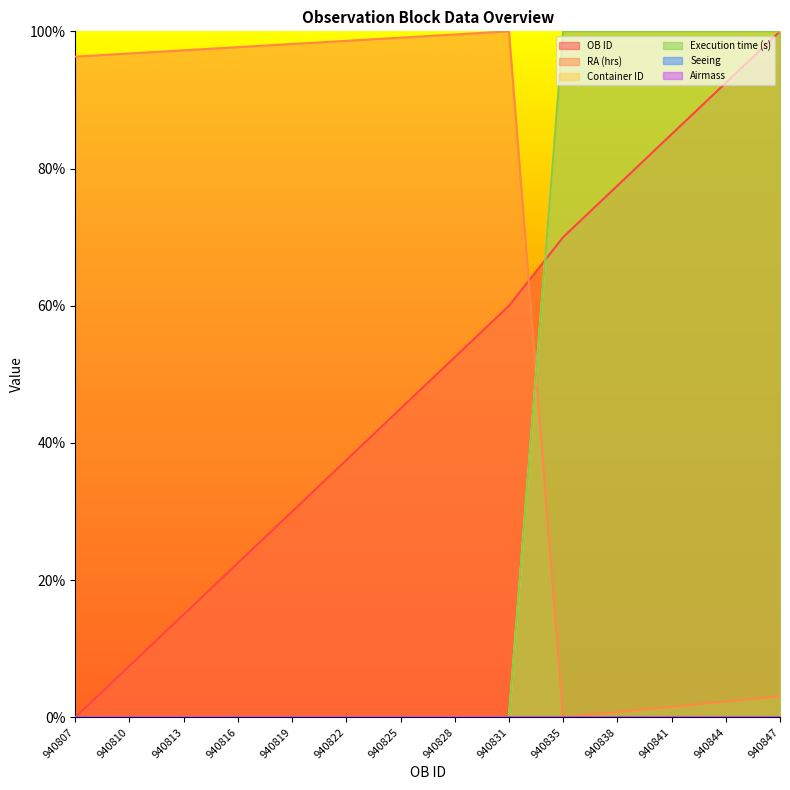

The value of OB ID at 940828 is 0.7. True or false?

False